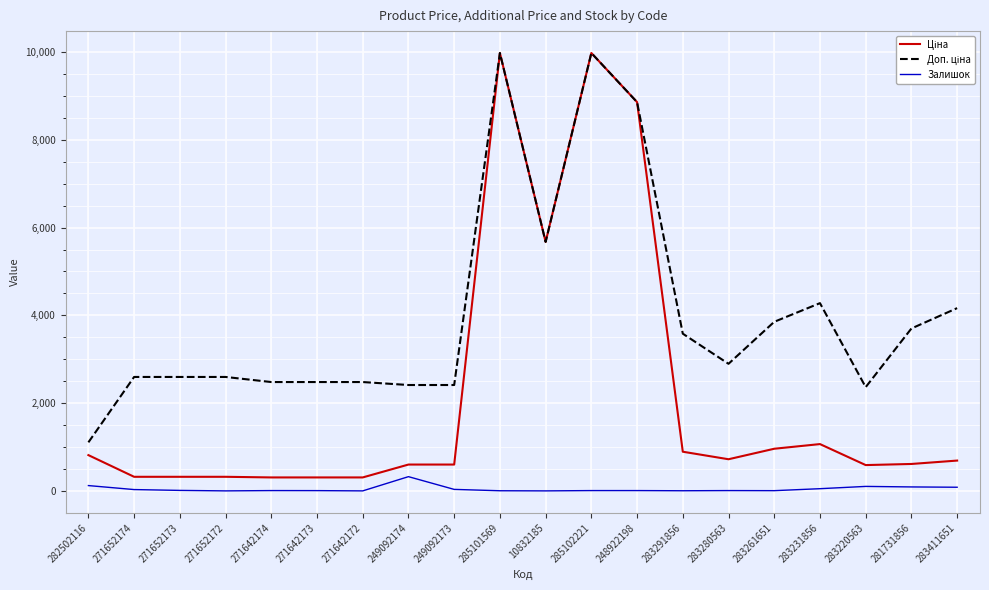

True or false: Залишок has a value of 84.2 at 283231856.

False